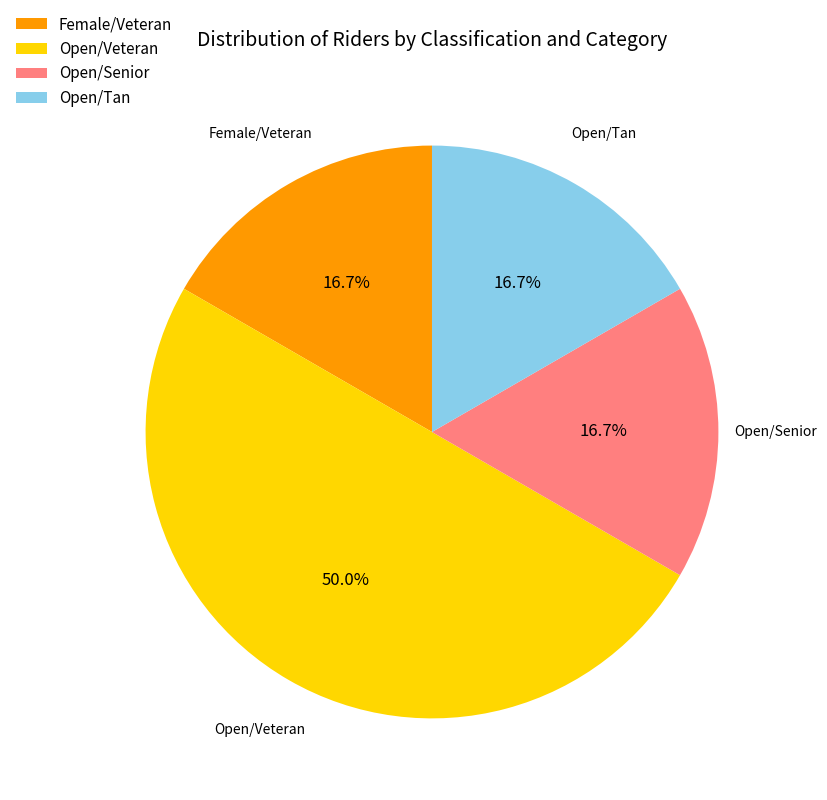

Which category has the biggest portion of the pie?

Open/Veteran